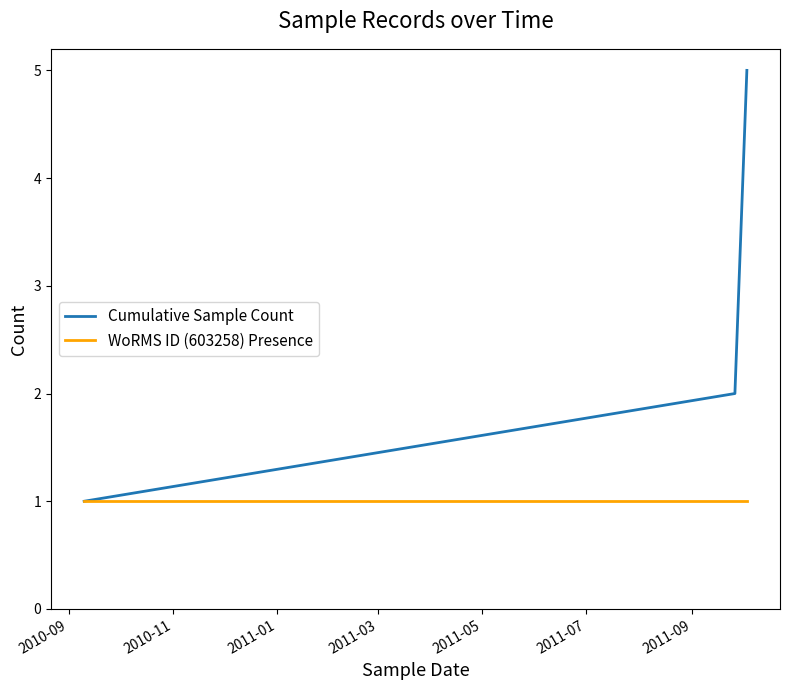

Which series has the largest range (max minus min)?

Cumulative Sample Count